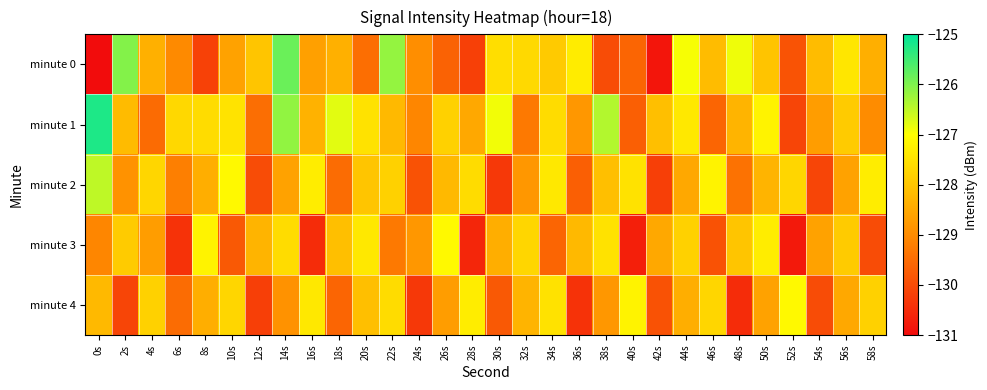

What is the total value across all series at 54s?

-645.6